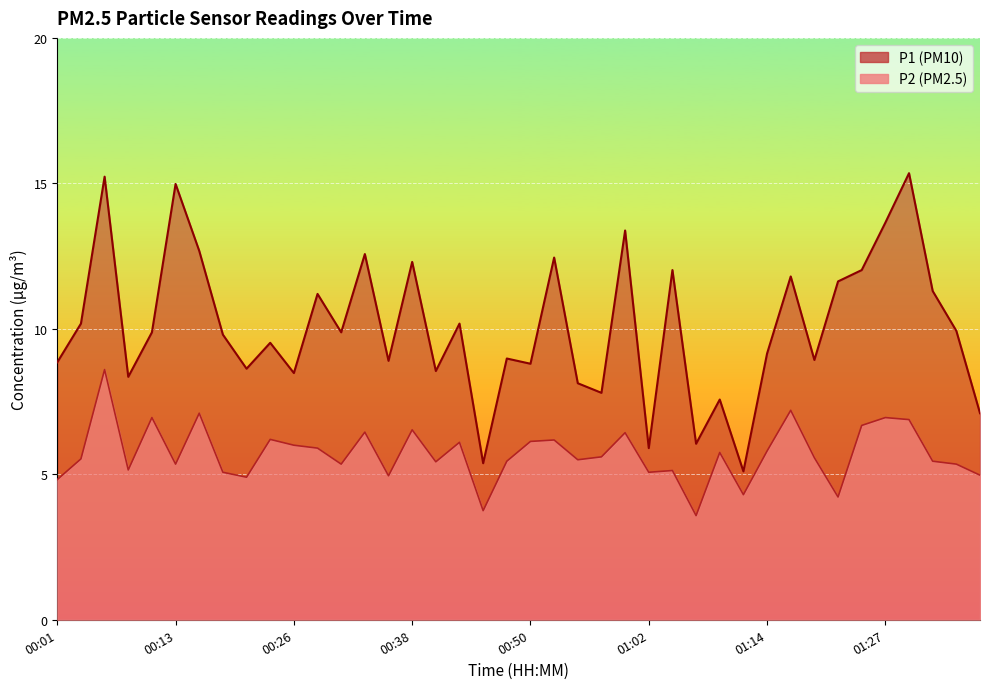

What is the greatest value displayed?

15.3